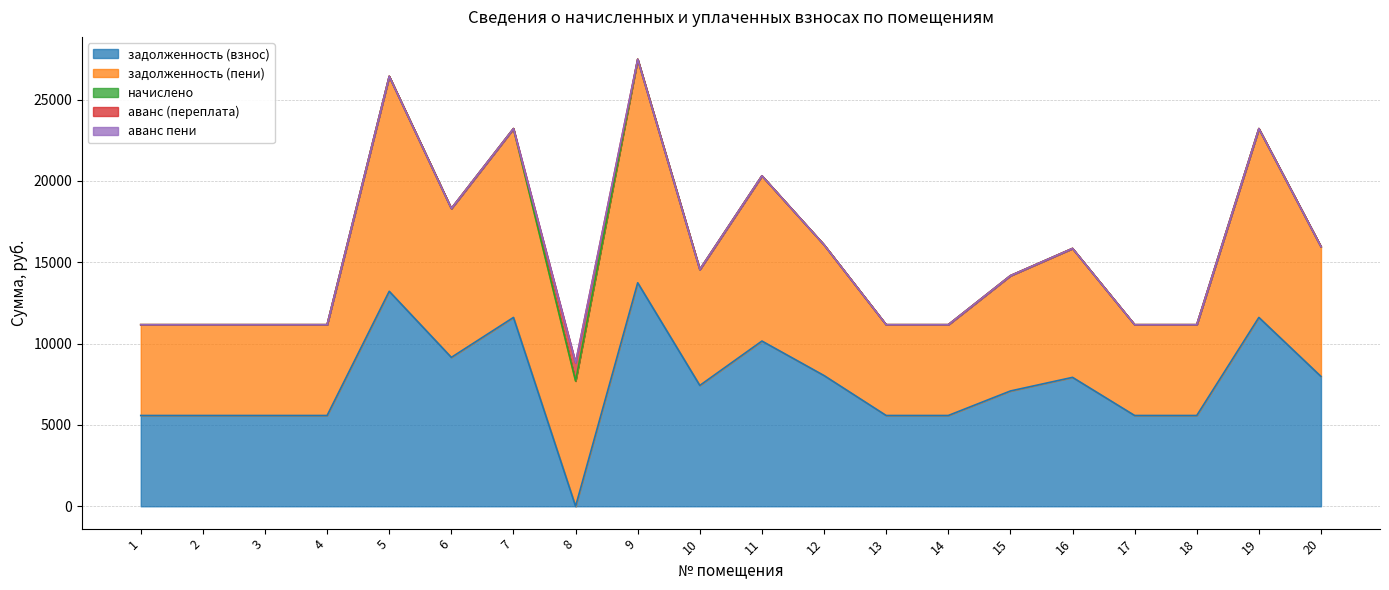

How many data points does each series have?

20